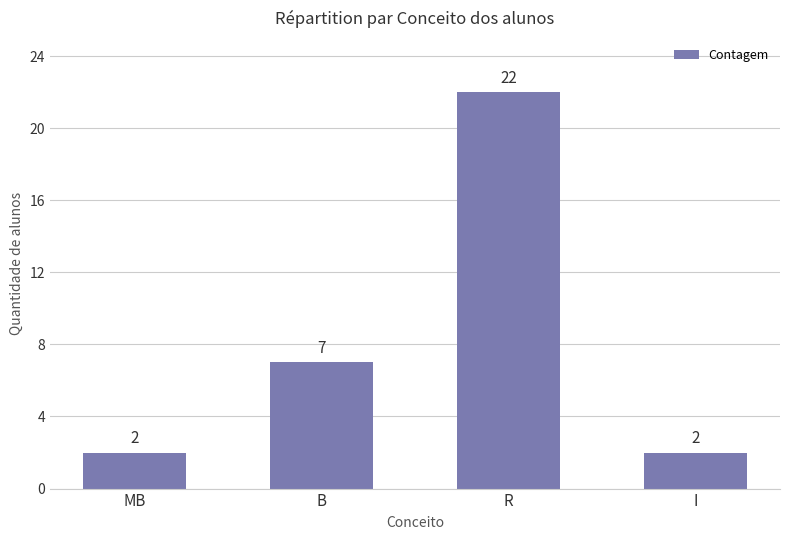

Is it true that the value at B is 7?

True